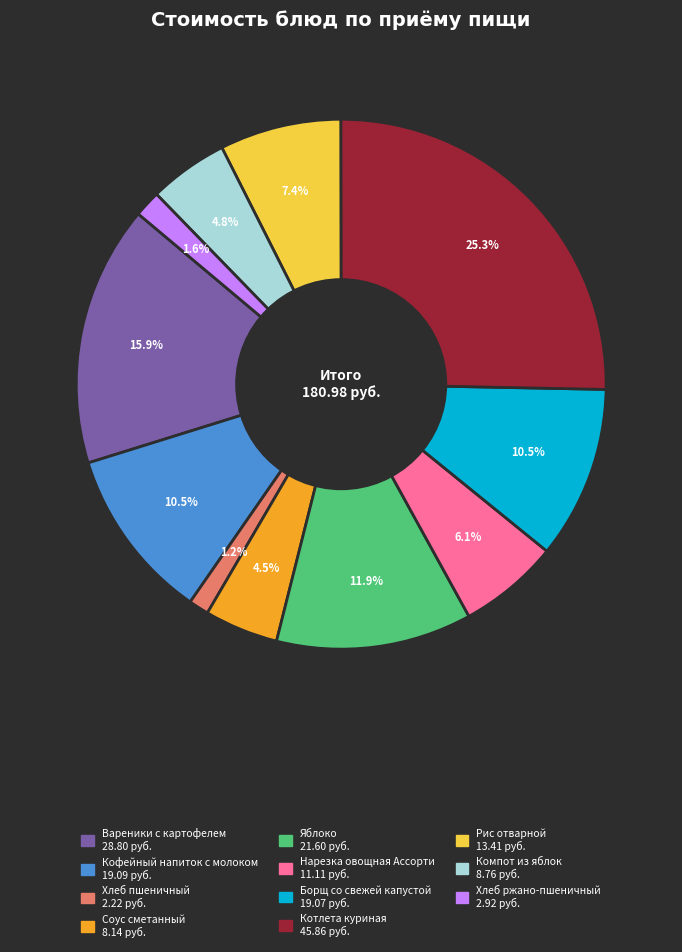

Is the sum of Яблоко and Нарезка овощная Ассорти greater than half?

No